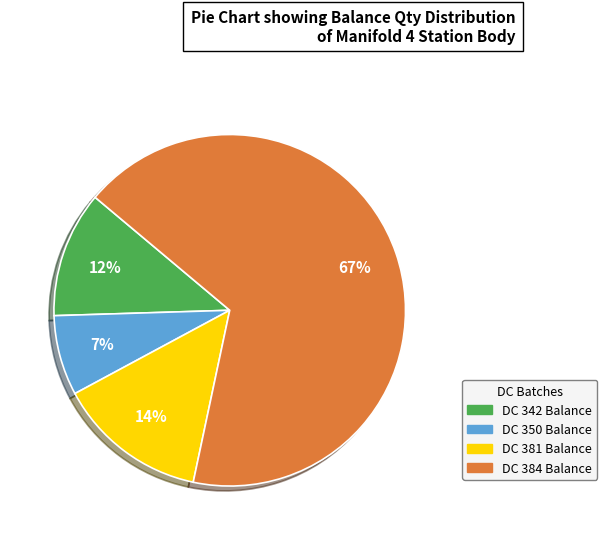

What is the majority slice?

DC 384 Balance